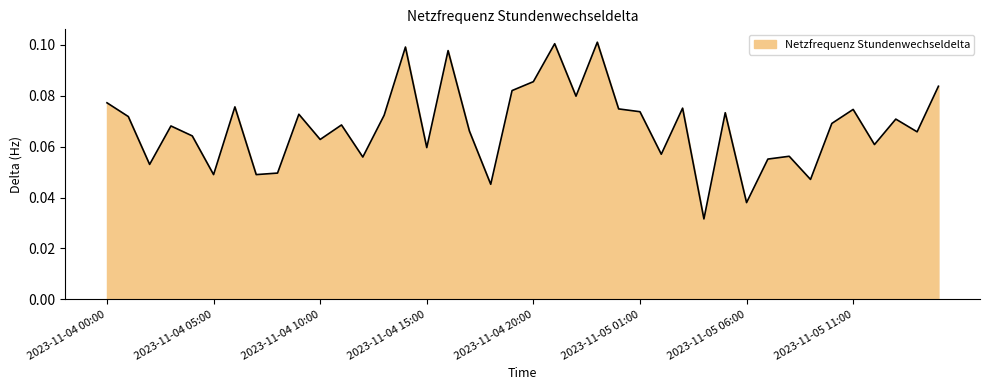

What is the difference between the second highest and second lowest values?

0.1